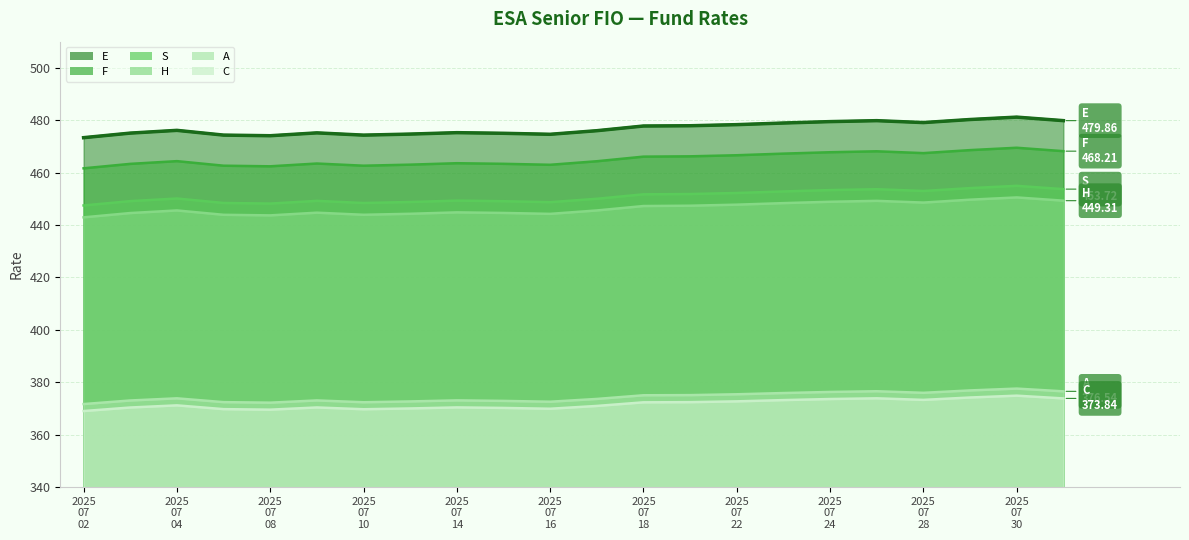

True or false: E line and F line cross at least once.

False